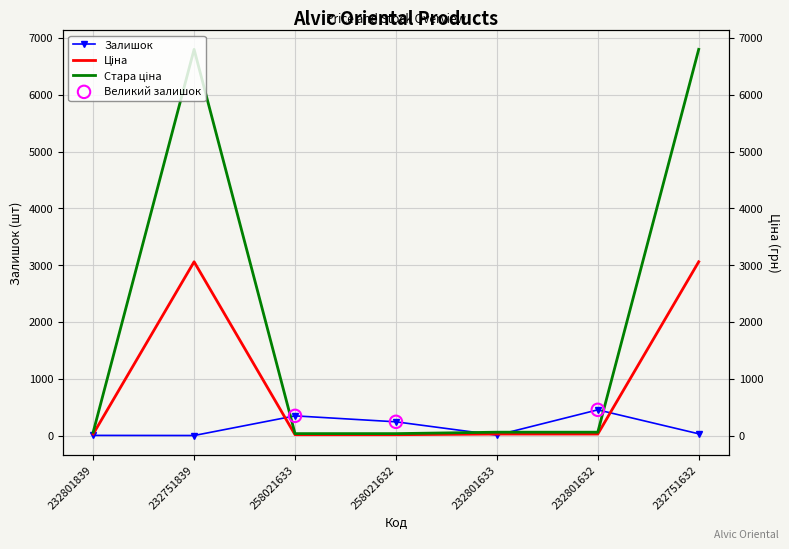

What are all the series names shown in the legend?

Залишок, Ціна, Стара ціна